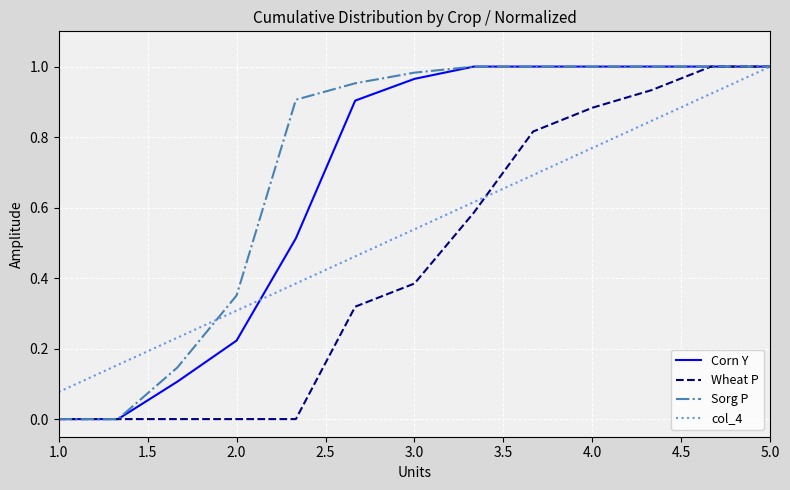

Which series has the largest total across all categories?

Sorg P